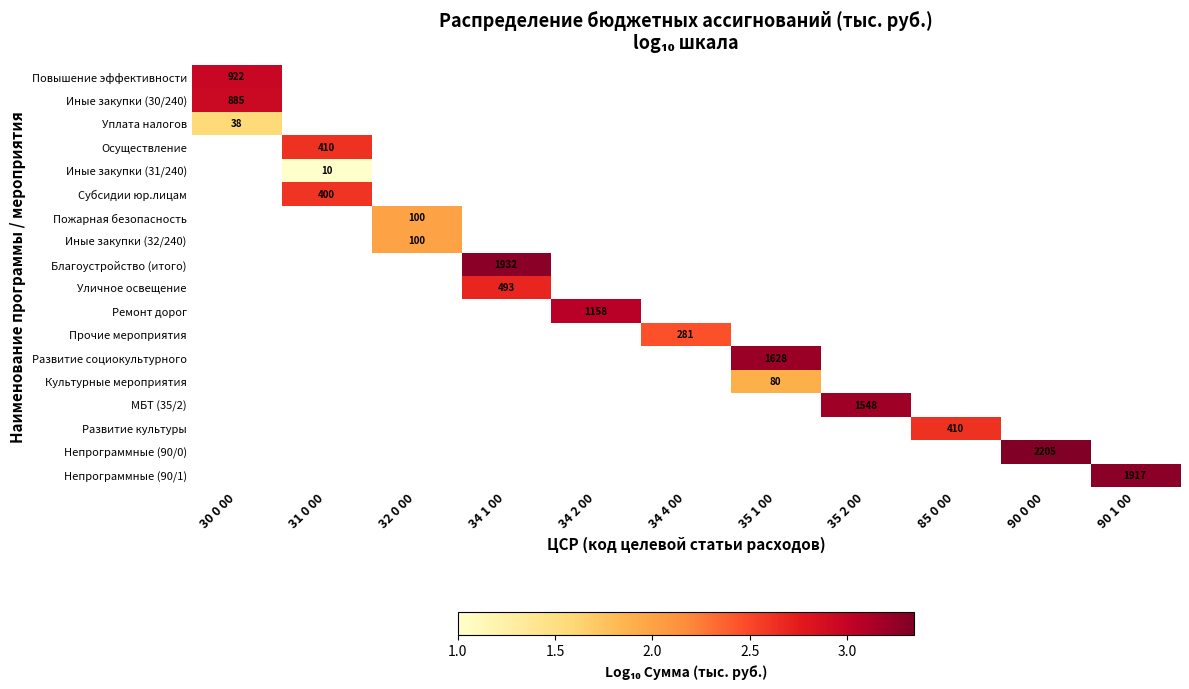

At how many categories does at least one series exceed 2?

10